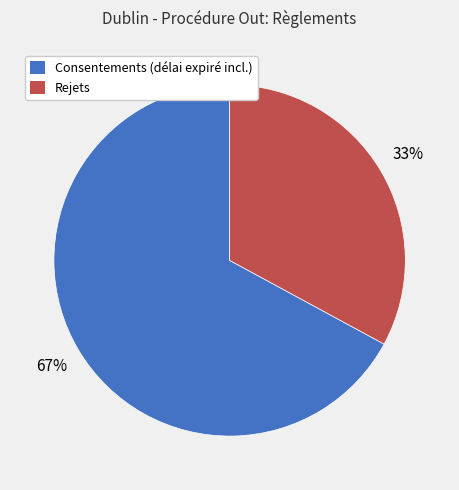

Does Rejets account for over 50% of the chart?

No